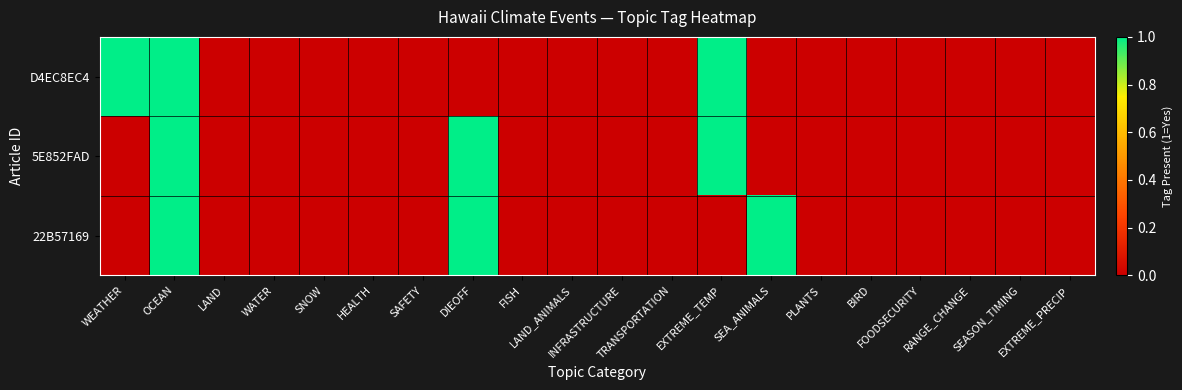

Between WEATHER and RANGE_CHANGE, which series saw the biggest shift?

D4EC8EC4